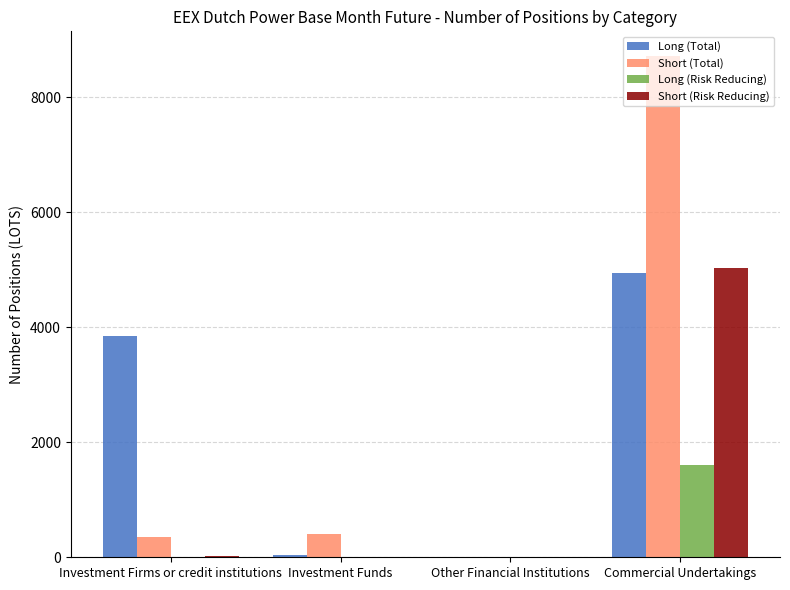

Is it true that Short (Total) equals 0.0 at Other Financial Institutions?

True